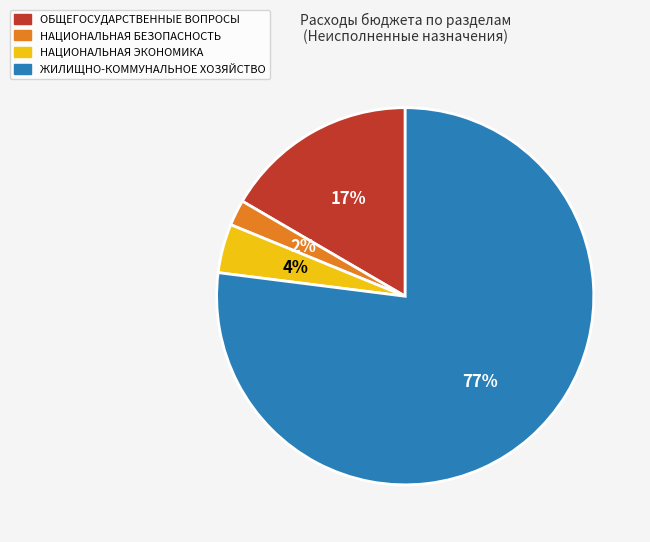

How many segments does this pie chart have?

4